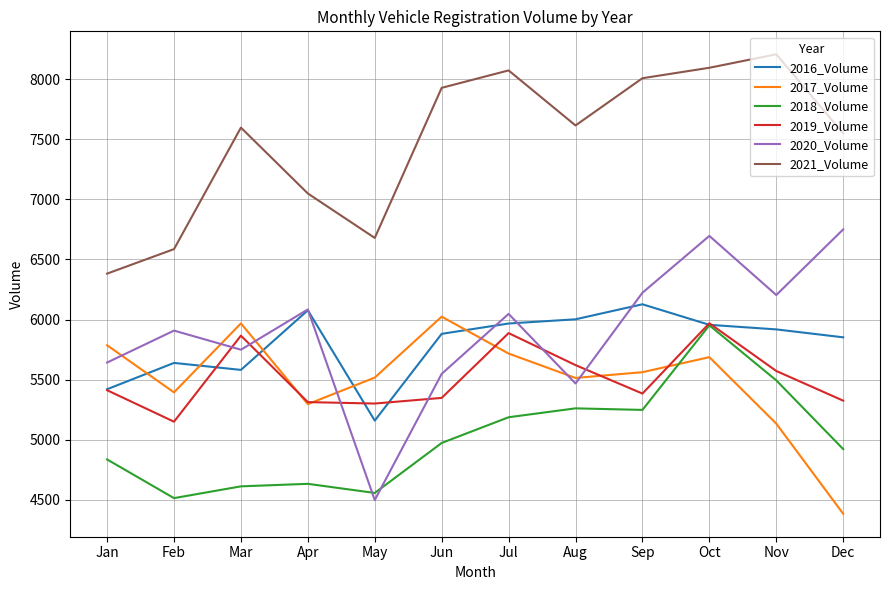

At which category does 2021_Volume reach its first local peak?

Mar